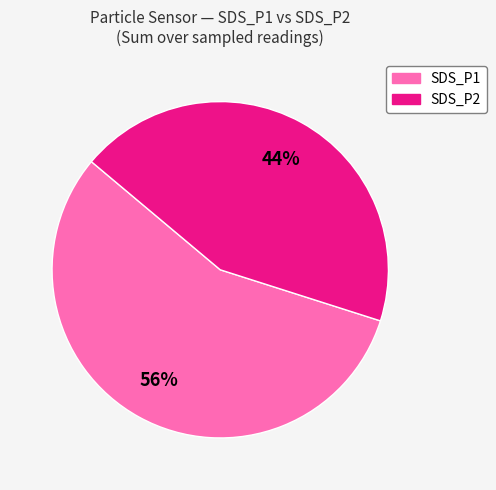

To the nearest percent, what is the difference between the largest and smallest slice percentages?

12%